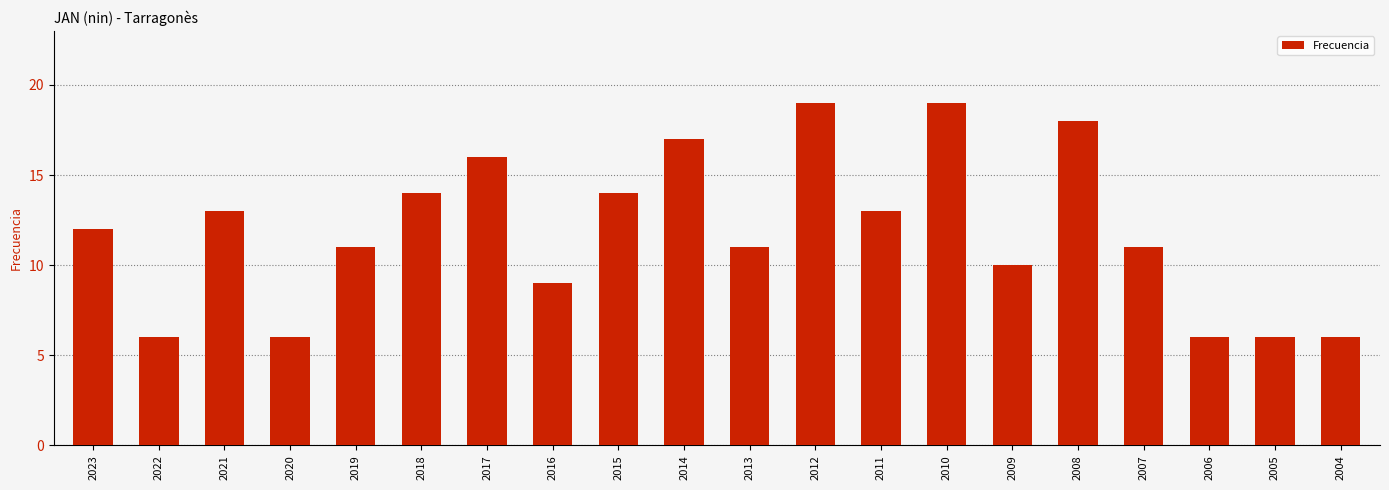

At which label is the value closest to 12?

2023